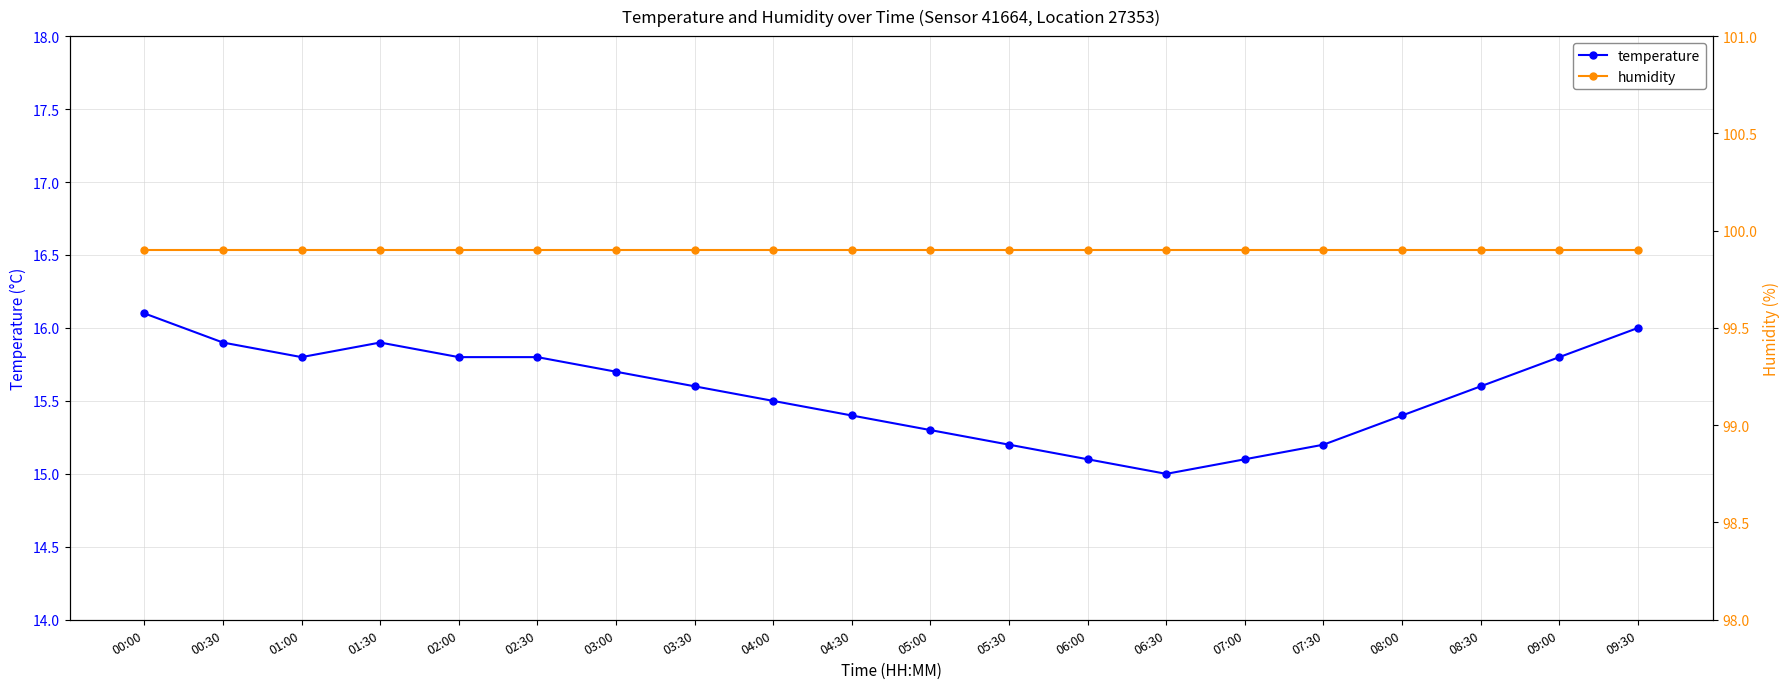

The humidity series shows 25.3 at 03:30. True or false?

False